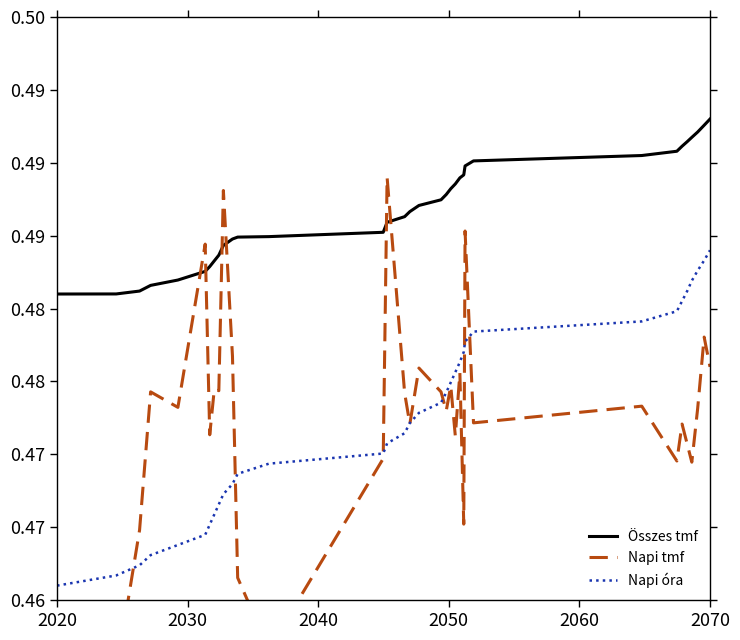

True or false: Összes tmf and Napi óra cross at least once.

False